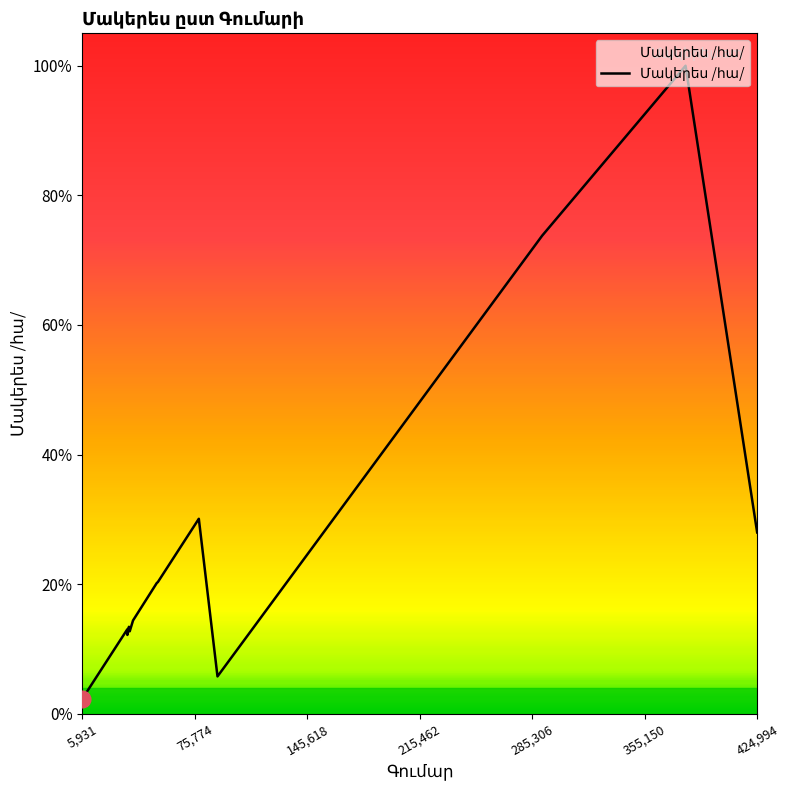

Does the chart display data point markers on the line(s)?

No